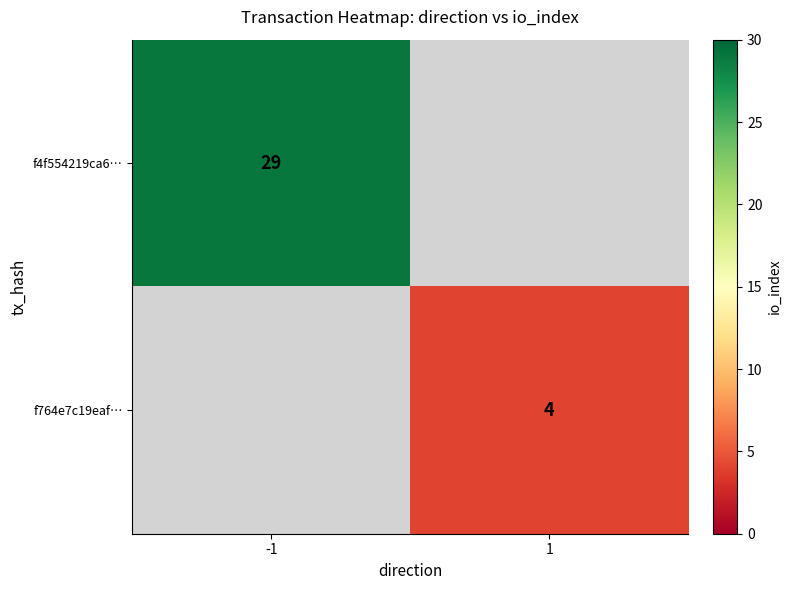

The value of f4f554219ca6… at -1 is 39. True or false?

False